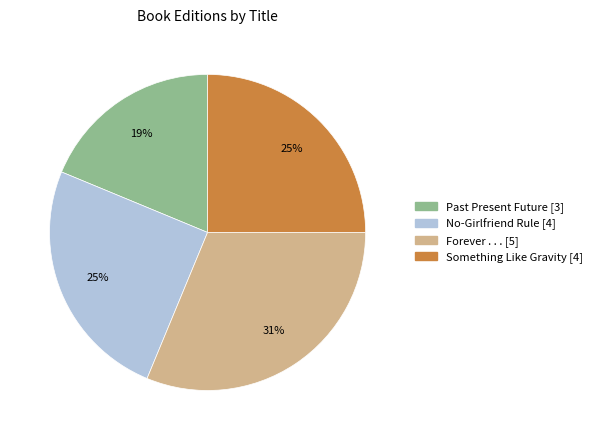

Is it true that No-Girlfriend Rule is 25% of the pie?

True